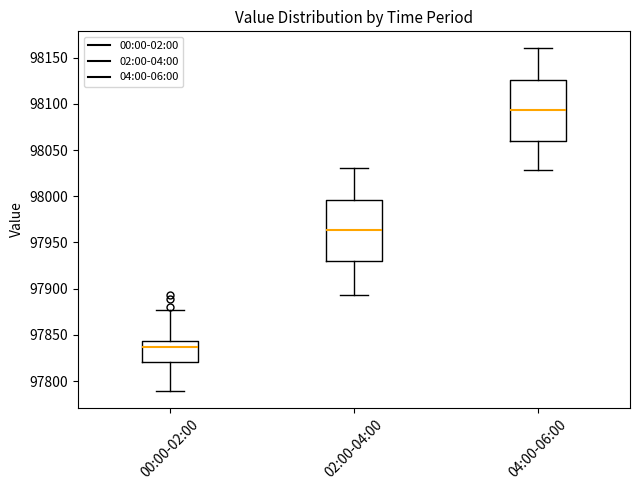

Where does the upper whisker of the box for 00:00-02:00 end on the y-axis? The values are not printed on the chart, so give them approximately, as read against the axis.

97875